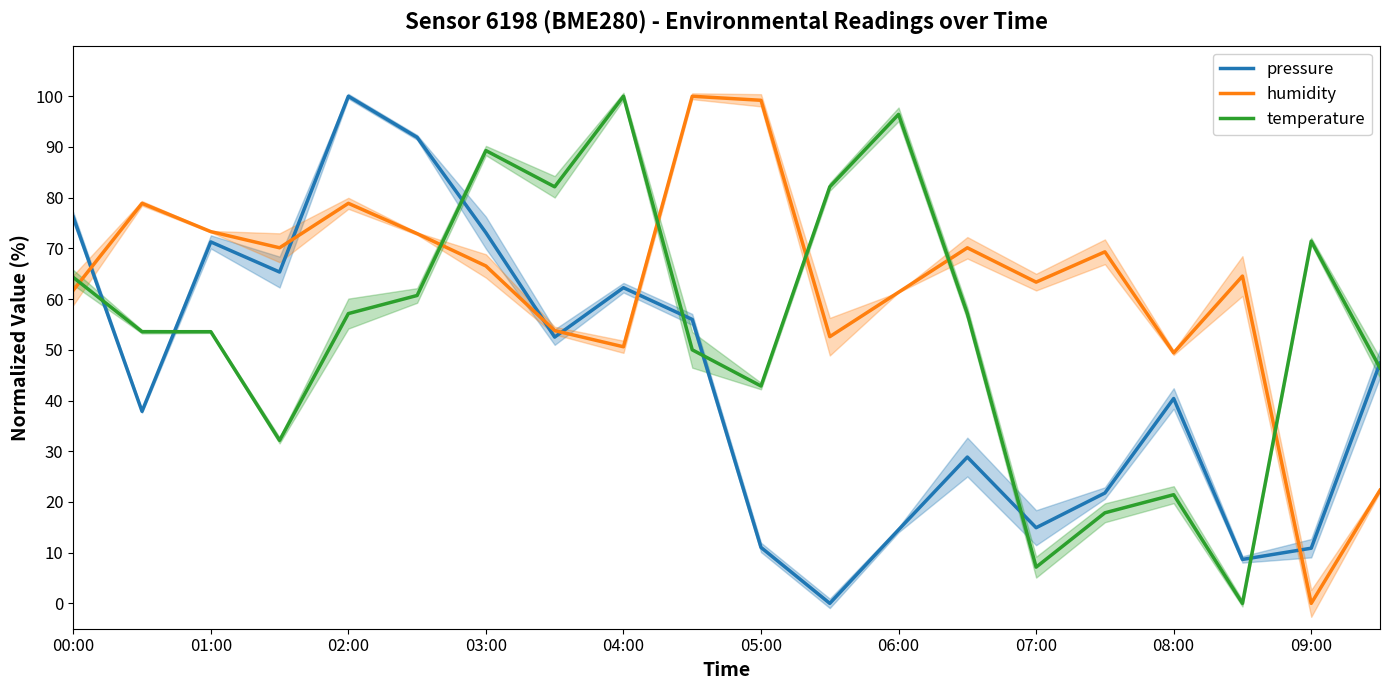

What are all the series names shown in the legend?

pressure, humidity, temperature